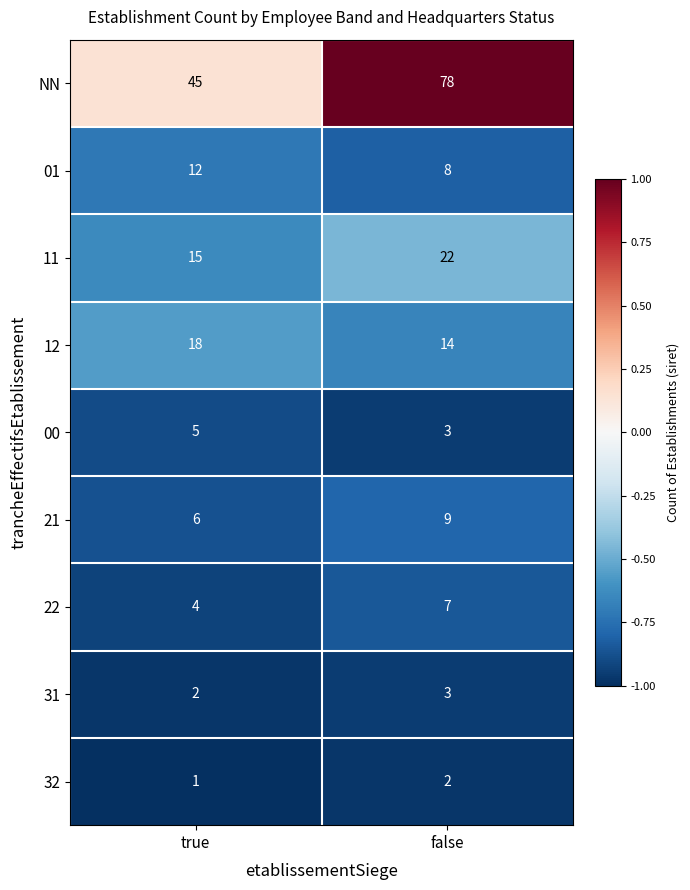

How many data points does each series have?

2